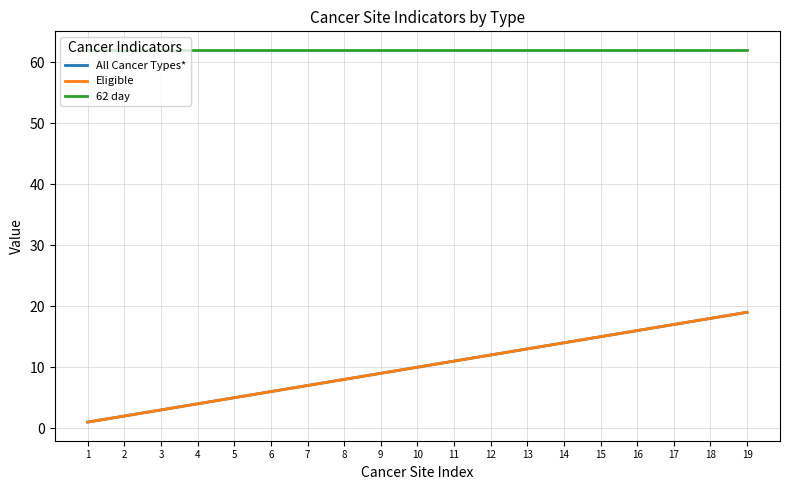

Does the chart have visible grid lines?

Yes